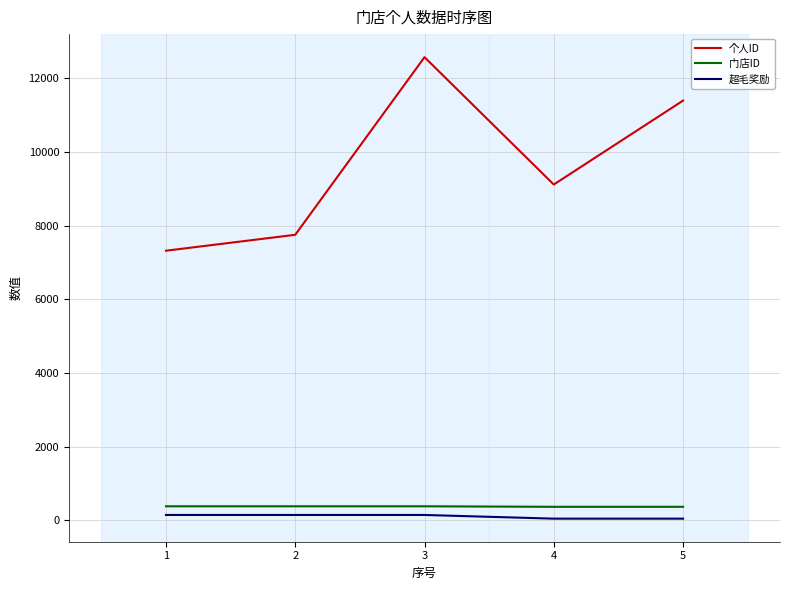

Which series has the largest range (max minus min)?

个人ID